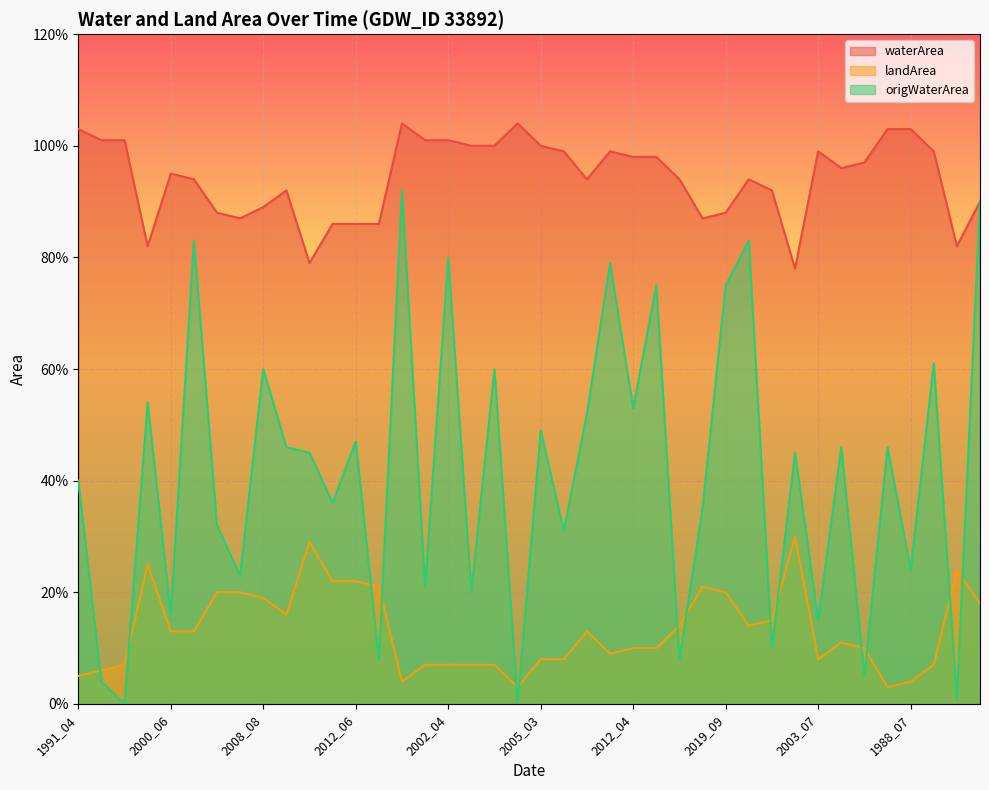

Reading left to right, transcribe all the data shown in this chart.

waterArea: 1991_04=1.0	2001_10=1.0	2010_03=1.0	2017_09=0.8	2000_06=0.9	2008_04=0.9	2002_06=0.9	2008_06=0.9	2008_08=0.9	2016_10=0.9	2004_08=0.8	2009_05=0.9	2012_06=0.9	2012_07=0.9	1987_04=1.0	2002_03=1.0	2002_04=1.0	2004_06=1.0	2006_03=1.0	1986_04=1.0	2005_03=1.0	2006_05=1.0	2008_03=0.9	2011_03=1.0	2012_04=1.0	2013_03=1.0	2012_09=0.9	2018_05=0.9	2019_09=0.9	2000_08=0.9	2020_10=0.9	2007_09=0.8	2003_07=1.0	2004_05=1.0	1986_09=1.0	1986_06=1.0	1988_07=1.0	1991_05=1.0	1999_07=0.8	2015_07=0.9
landArea: 1991_04=0.1	2001_10=0.1	2010_03=0.1	2017_09=0.2	2000_06=0.1	2008_04=0.1	2002_06=0.2	2008_06=0.2	2008_08=0.2	2016_10=0.2	2004_08=0.3	2009_05=0.2	2012_06=0.2	2012_07=0.2	1987_04=0.0	2002_03=0.1	2002_04=0.1	2004_06=0.1	2006_03=0.1	1986_04=0.0	2005_03=0.1	2006_05=0.1	2008_03=0.1	2011_03=0.1	2012_04=0.1	2013_03=0.1	2012_09=0.1	2018_05=0.2	2019_09=0.2	2000_08=0.1	2020_10=0.1	2007_09=0.3	2003_07=0.1	2004_05=0.1	1986_09=0.1	1986_06=0.0	1988_07=0.0	1991_05=0.1	1999_07=0.2	2015_07=0.2
origWaterArea: 1991_04=0.4	2001_10=0.0	2010_03=0.0	2017_09=0.5	2000_06=0.2	2008_04=0.8	2002_06=0.3	2008_06=0.2	2008_08=0.6	2016_10=0.5	2004_08=0.5	2009_05=0.4	2012_06=0.5	2012_07=0.1	1987_04=0.9	2002_03=0.2	2002_04=0.8	2004_06=0.2	2006_03=0.6	1986_04=0.0	2005_03=0.5	2006_05=0.3	2008_03=0.5	2011_03=0.8	2012_04=0.5	2013_03=0.8	2012_09=0.1	2018_05=0.3	2019_09=0.8	2000_08=0.8	2020_10=0.1	2007_09=0.5	2003_07=0.1	2004_05=0.5	1986_09=0.1	1986_06=0.5	1988_07=0.2	1991_05=0.6	1999_07=0.0	2015_07=0.9